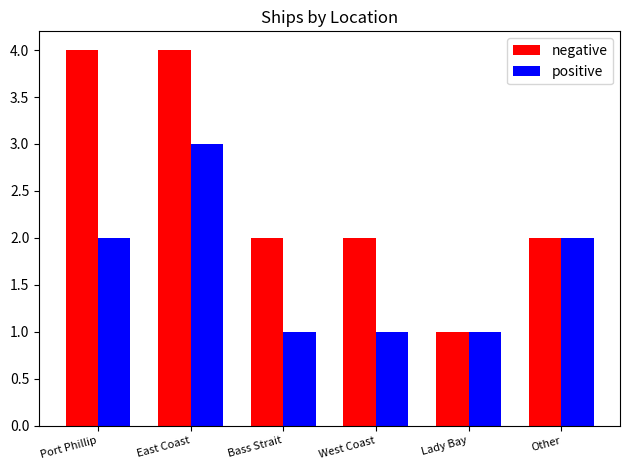

Between West Coast and Lady Bay, which series saw the biggest shift?

negative